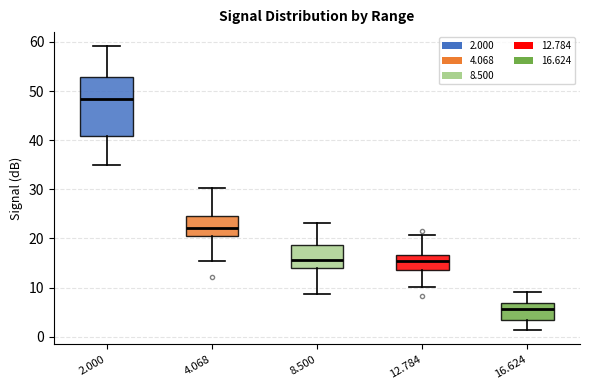

Where is the upper edge of the box at x = 16.624 on the y-axis? The values are not printed on the chart, so give them approximately, as read against the axis.

7